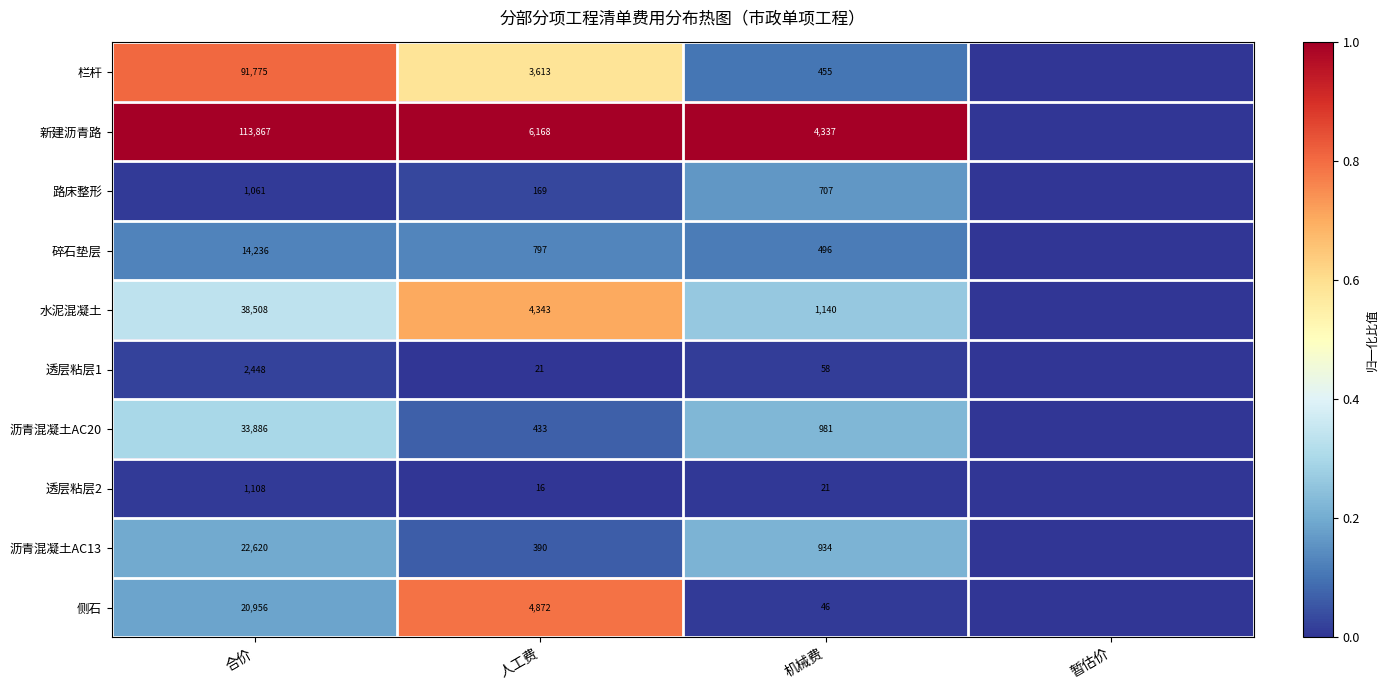

What is the greatest value displayed?

1.0